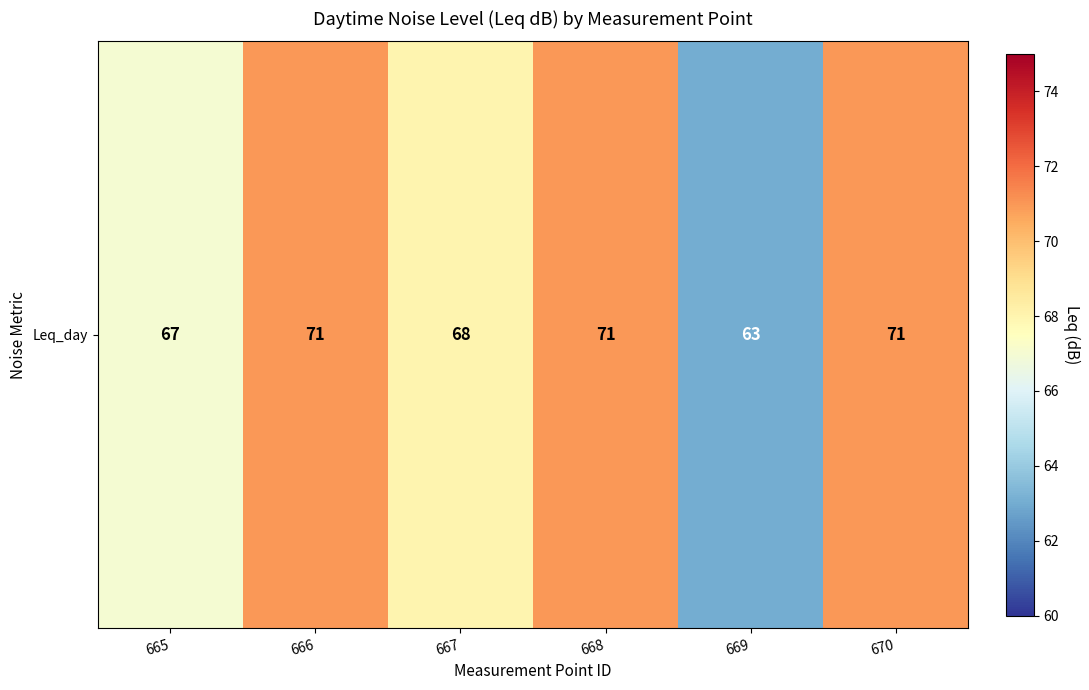

Reading left to right, transcribe all the data shown in this chart.

67	71	68	71	63	71